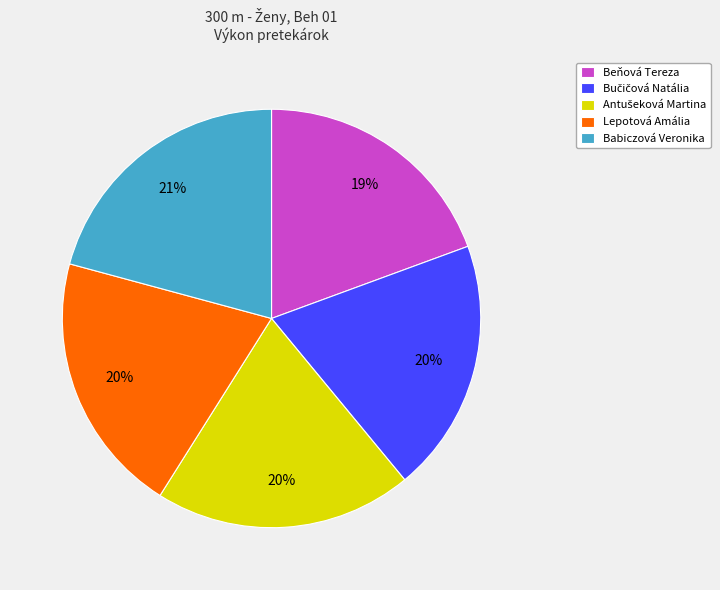

Is Lepotová Amália the majority of the pie?

No